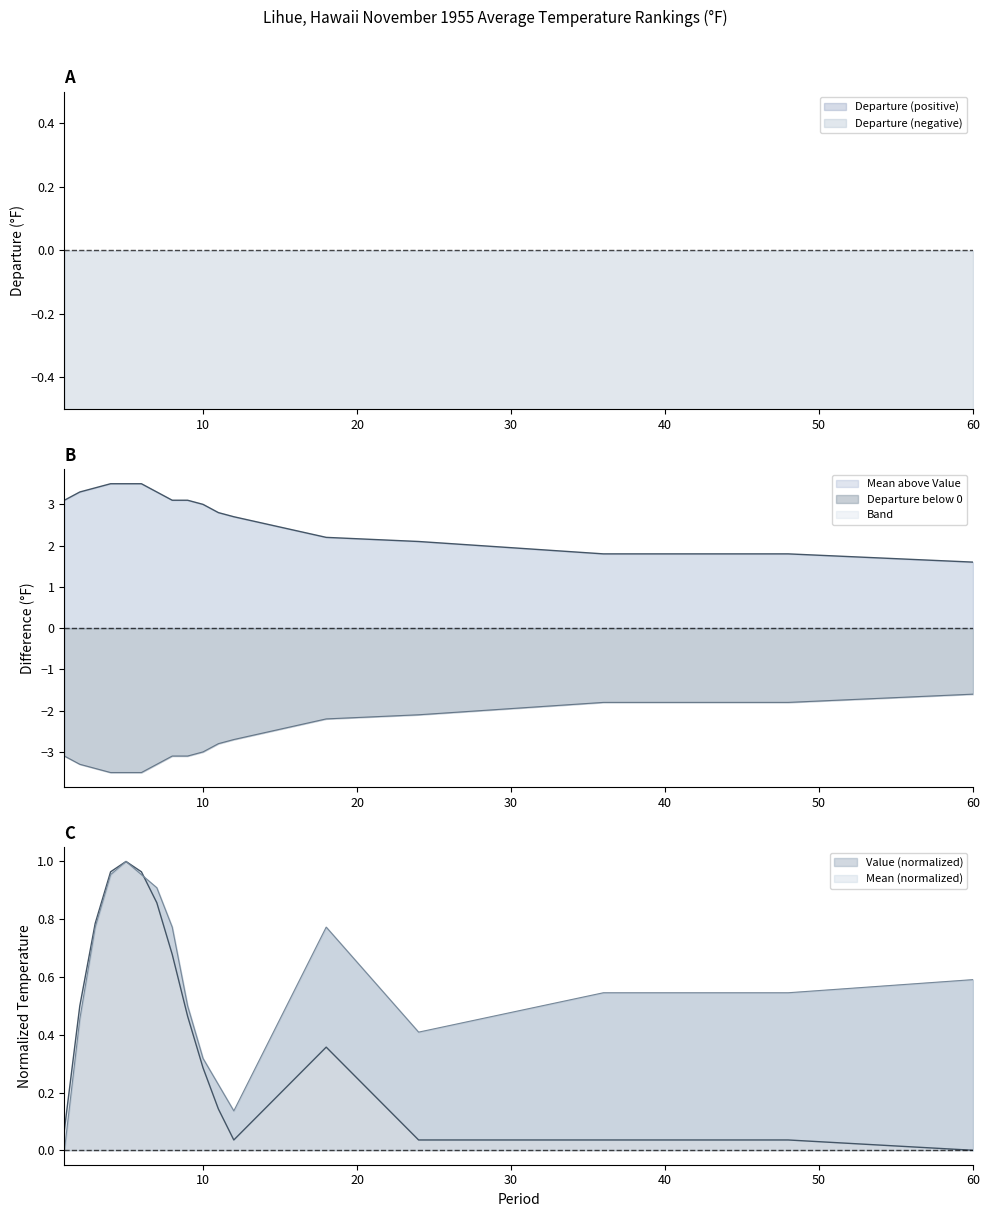

The value of Departure at 6 is -4.8. True or false?

False